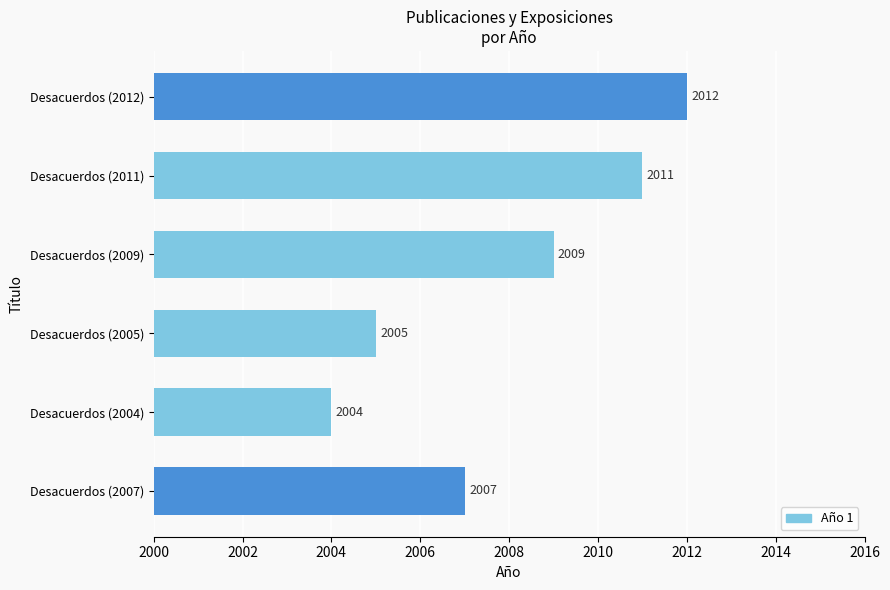

What is the maximum value shown in the chart?

2012